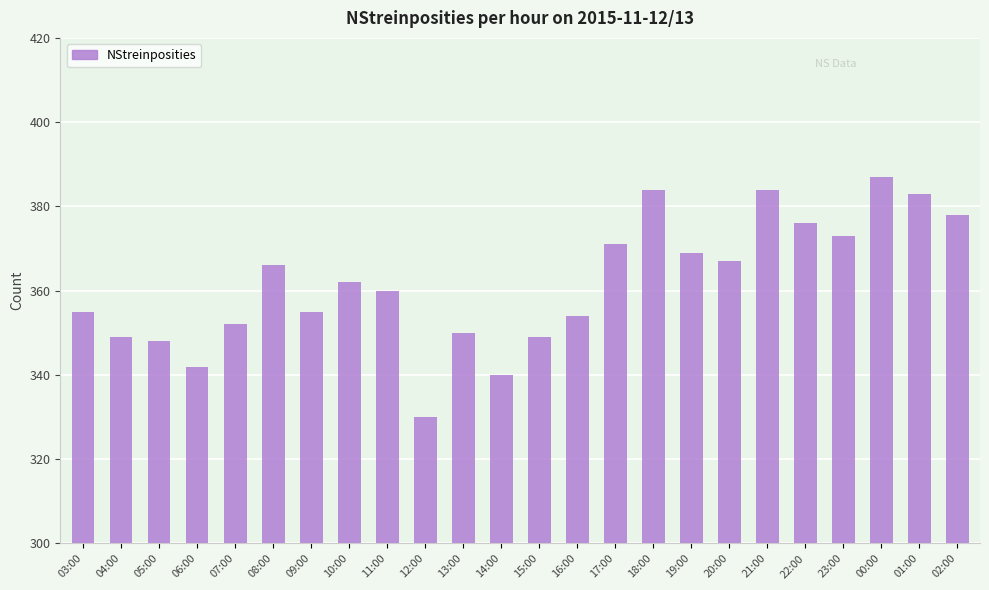

How many bars are there in total?

24